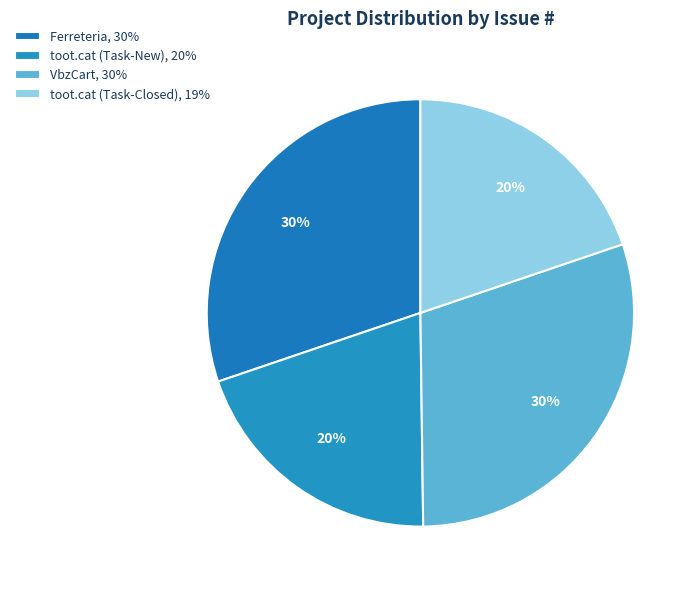

To the nearest percent, what is the combined percentage of Ferreteria and toot.cat (Task-Closed)?

50%